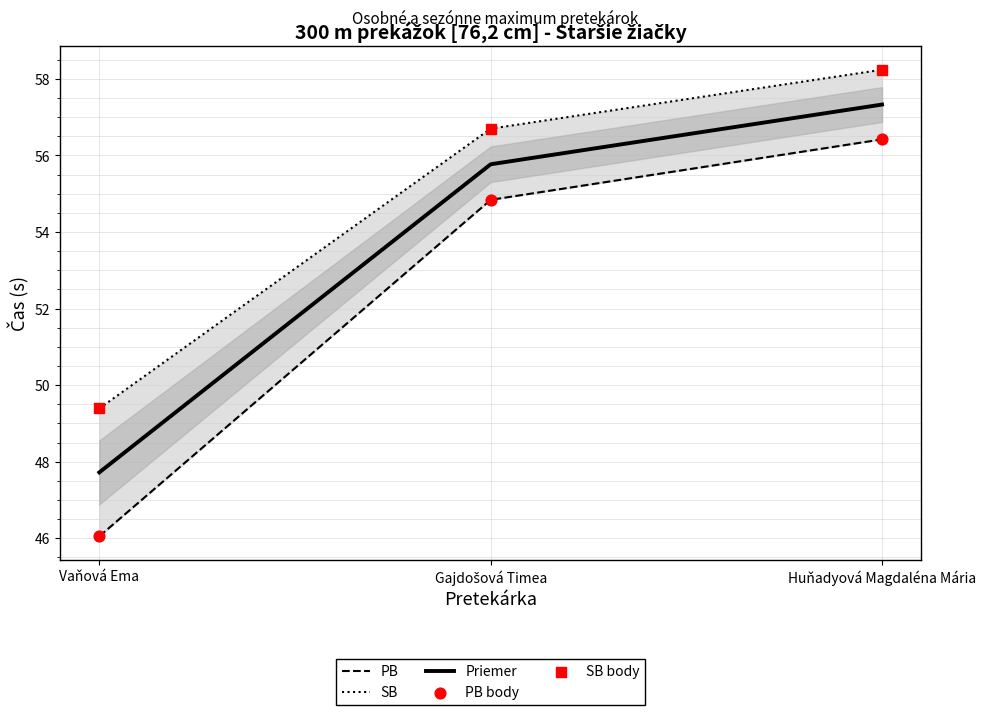

Which series reaches the minimum Y coordinate?

PB